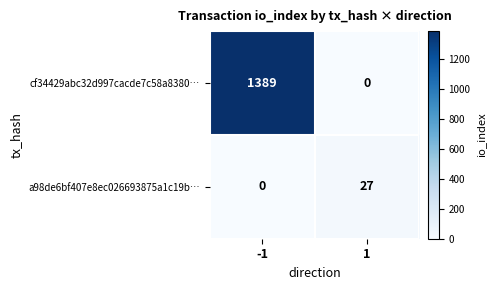

Count the number of categories in the chart.

2